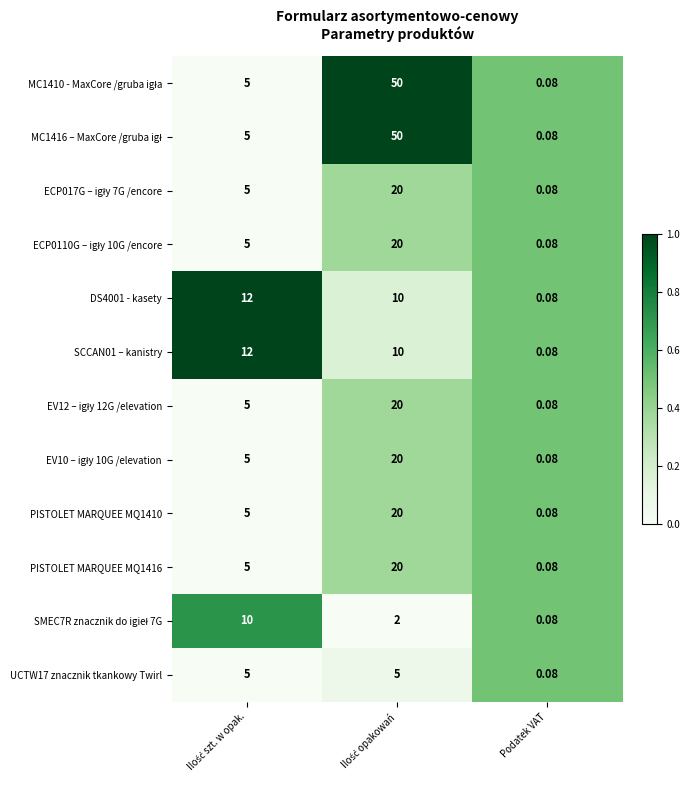

Which category has the lowest value in the SCCAN01 – kanistry series?

Podatek VAT